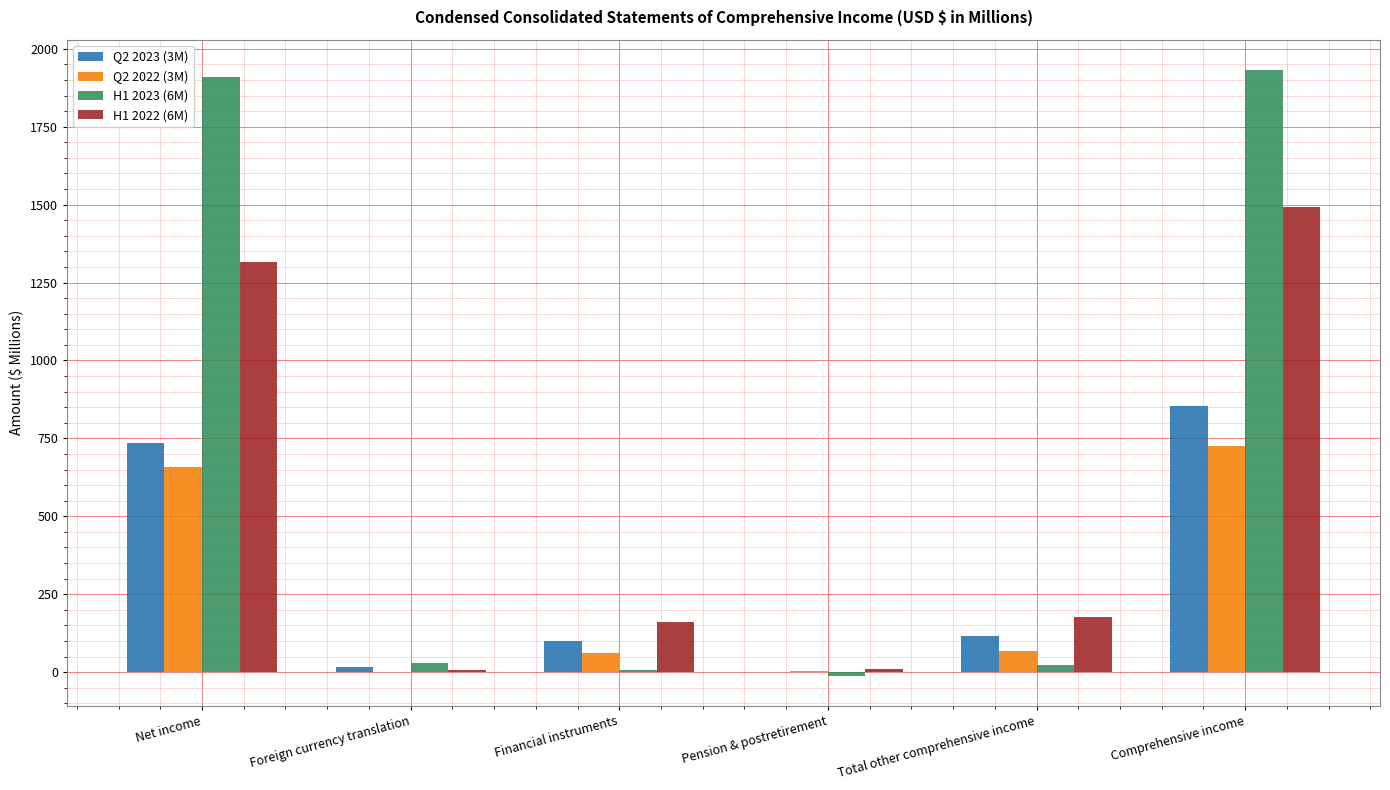

Which category has the highest value in the H1 2022 (6M) series?

Comprehensive income